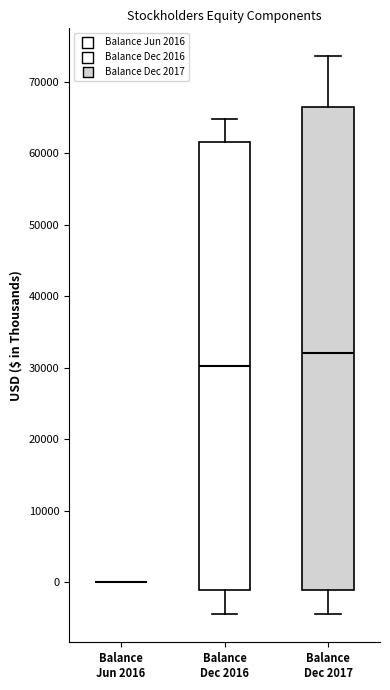

Comparing the boxes themselves (not the whiskers), which one is the tallest?

Balance Dec 2017